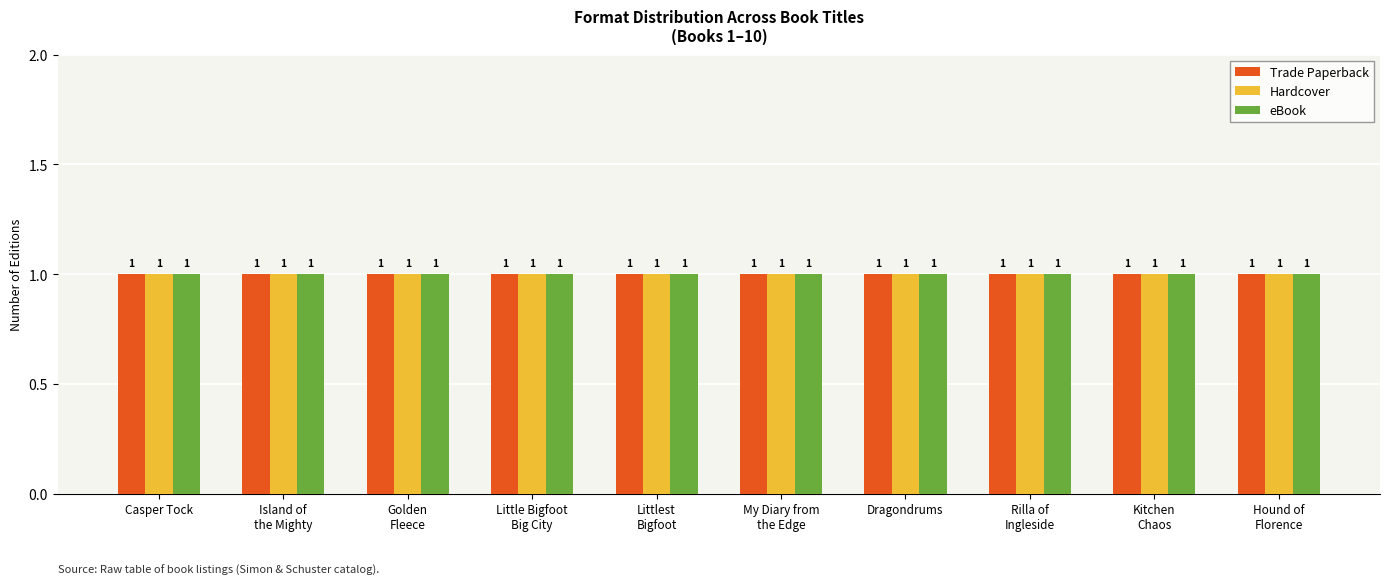

Are the bars horizontal?

No